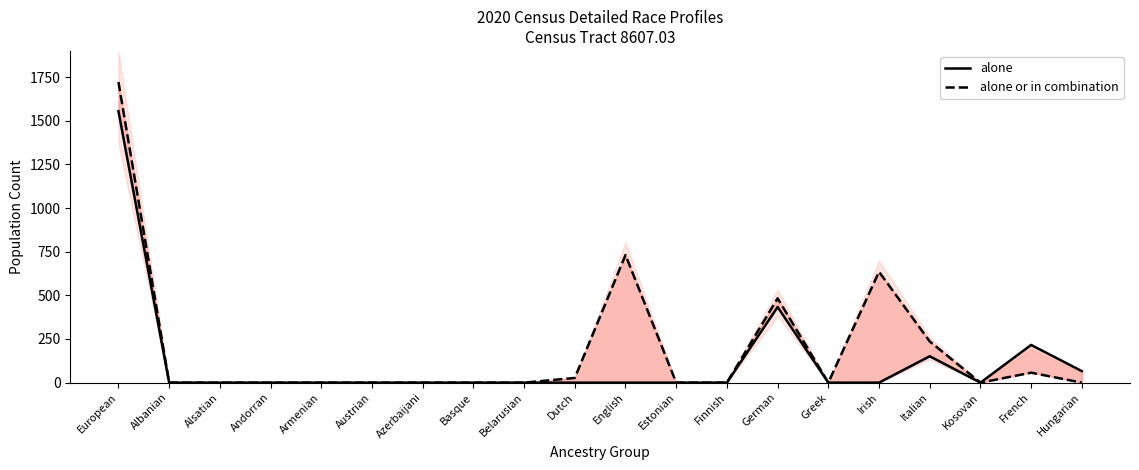

How many values in alone are above zero?

5